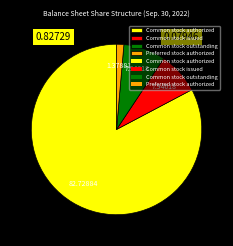

Is there any slice that represents more than half of the pie?

Yes